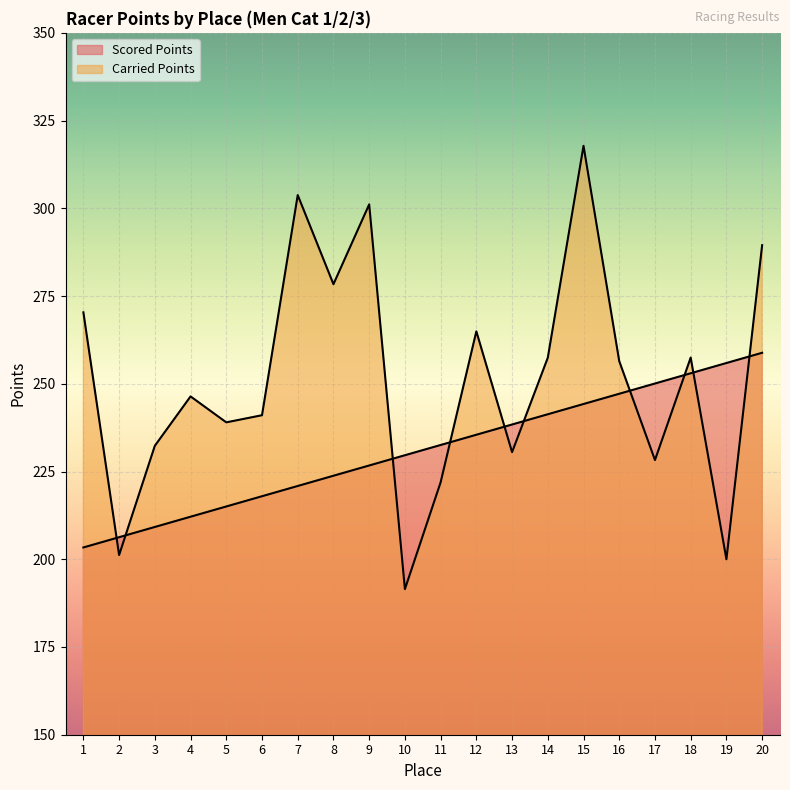

At which label does Scored Points first exceed 232?

11